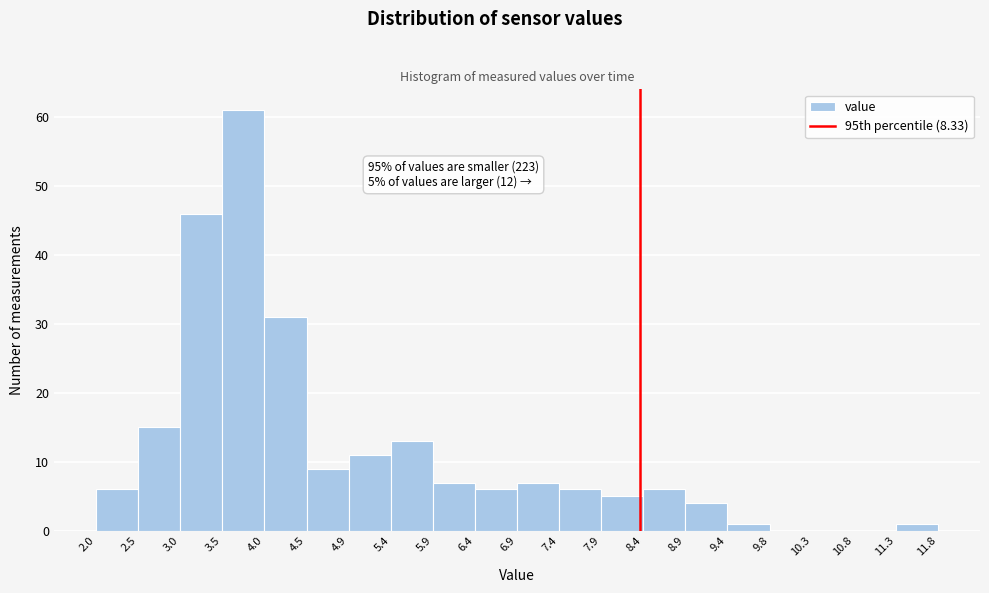

Over which range of the x-axis is the bar tallest?

3.5 to 4.0